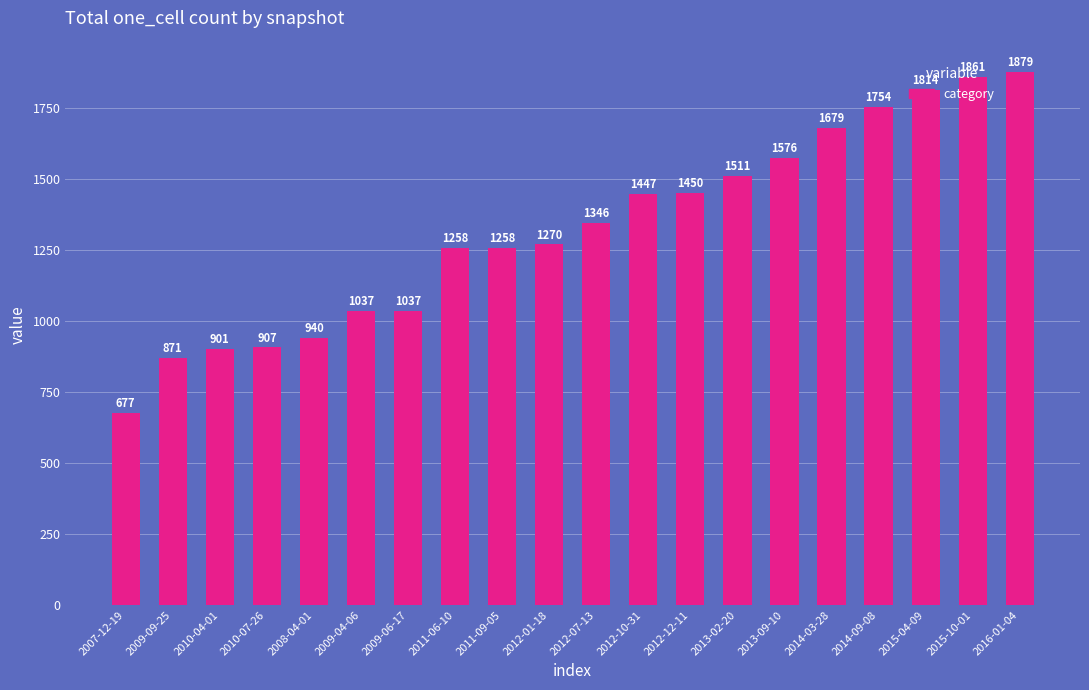

Read the value at 2012-07-13, to the nearest 50.

1350